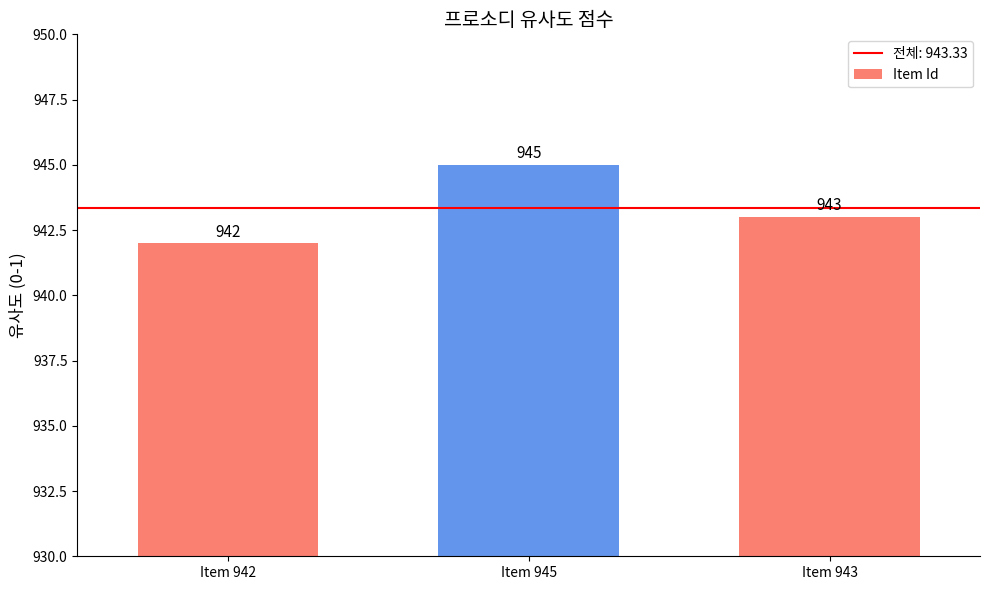

Reading left to right, what are all the values shown in this chart?

Item 942=942	Item 945=945	Item 943=943